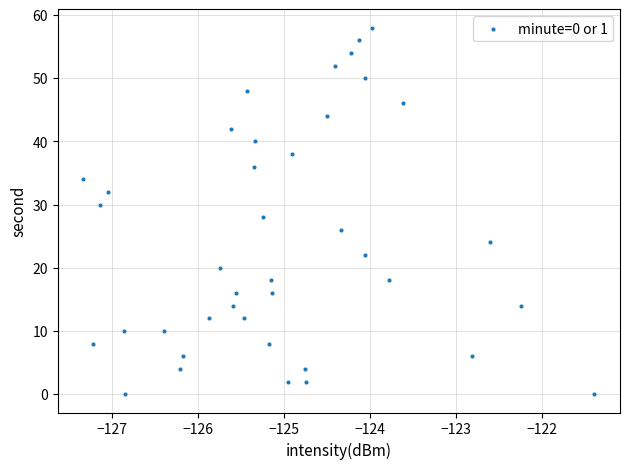

What is the range of Y values (max minus min)?

58